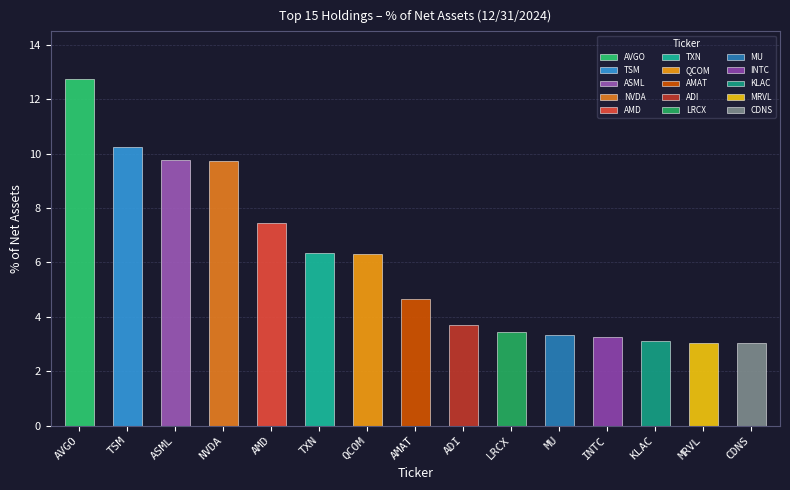

Rank the categories by value from lowest to highest.

MRVL, CDNS, KLAC, INTC, MU, LRCX, ADI, AMAT, QCOM, TXN, AMD, NVDA, ASML, TSM, AVGO